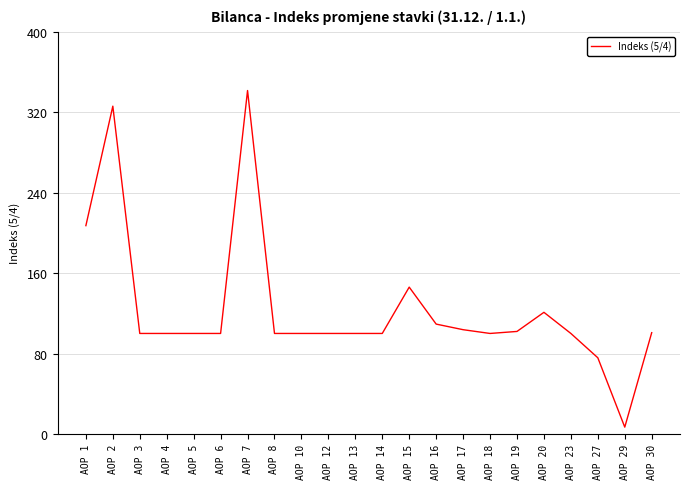

How many lines are shown in the chart?

1